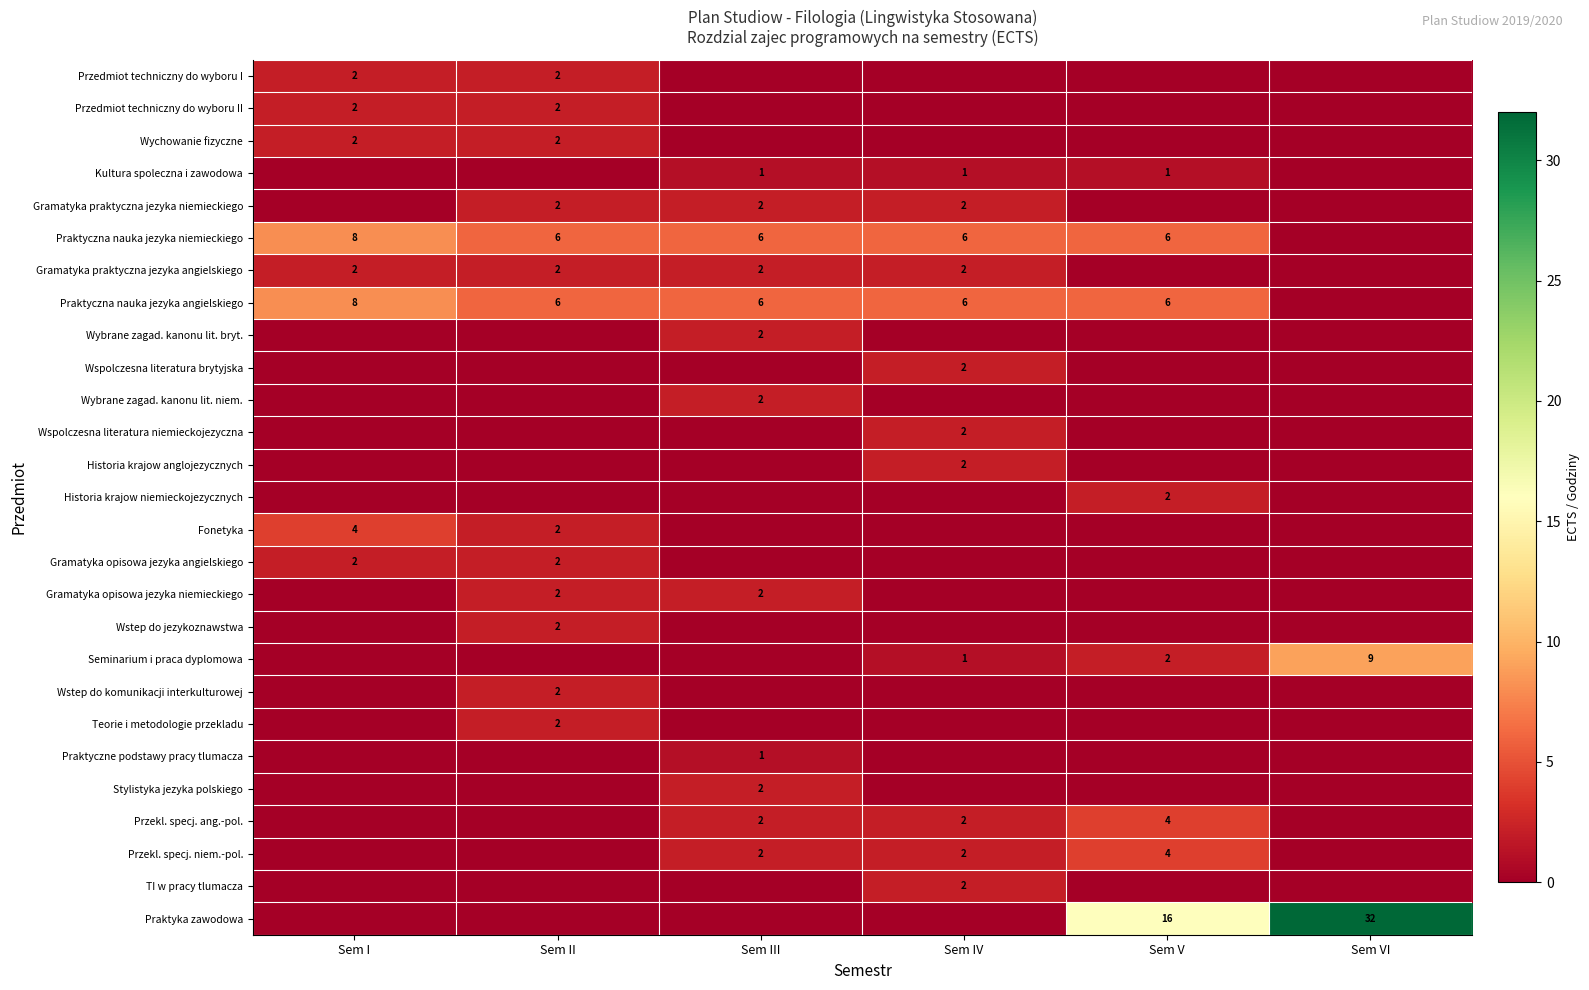

The Wybrane zagad. kanonu lit. bryt. series shows 2 at Sem III. True or false?

True